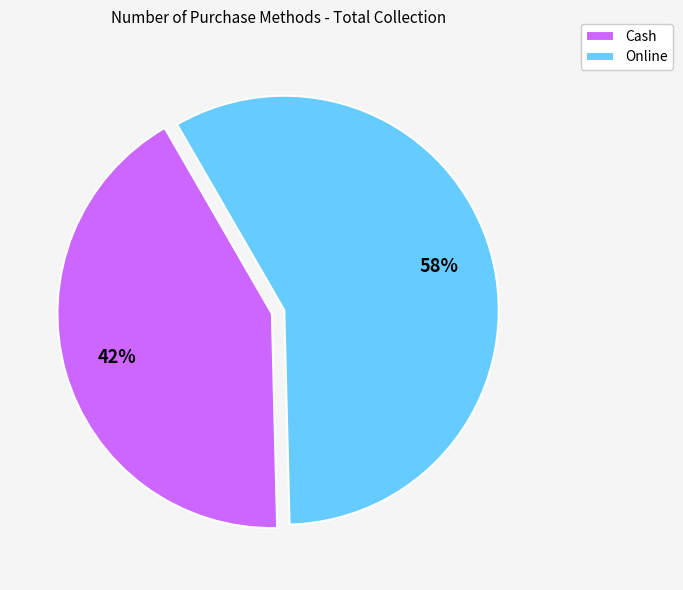

Is Cash the majority of the pie?

No